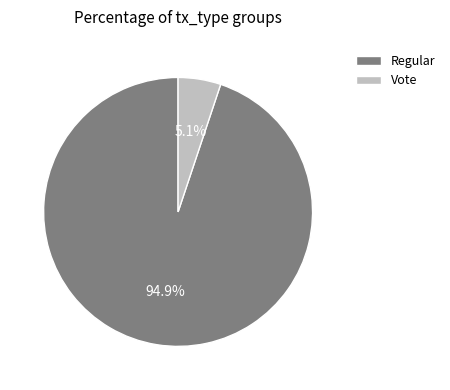

True or false: Vote accounts for 5% of the total.

True